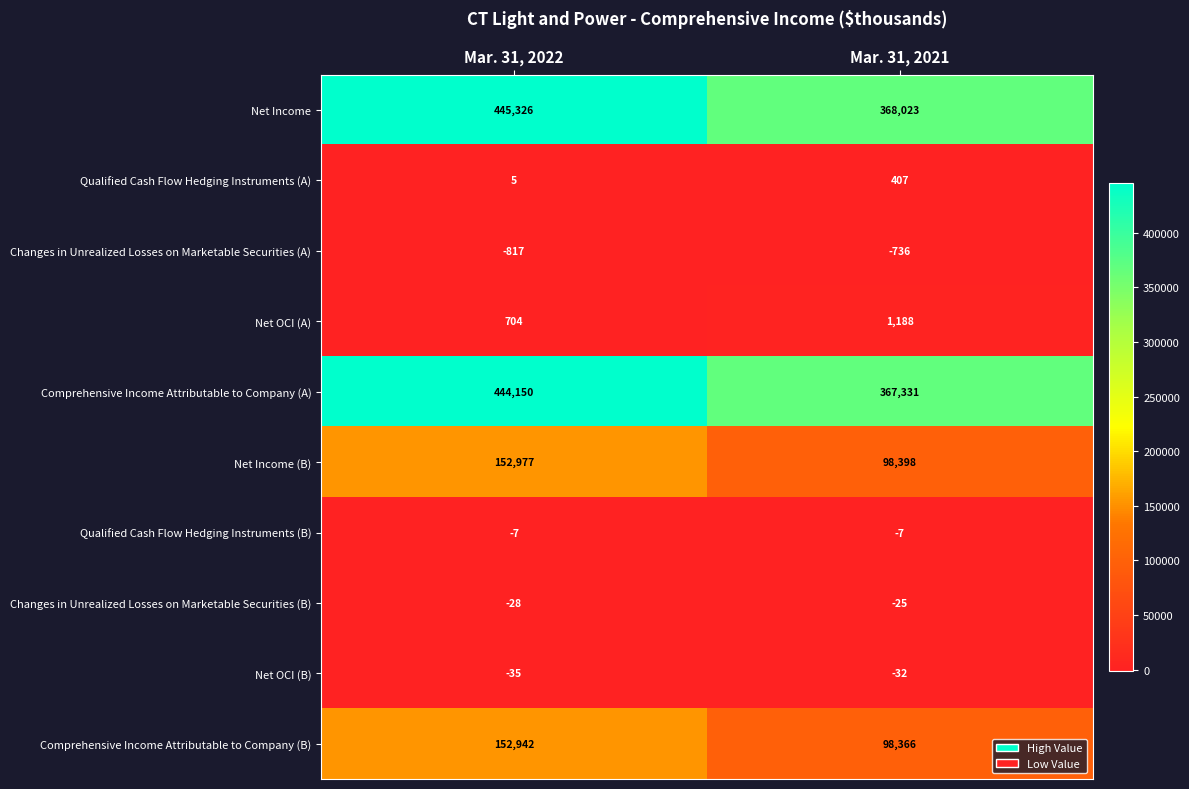

What is the difference between the highest and lowest values at Mar. 31, 2022?

446143